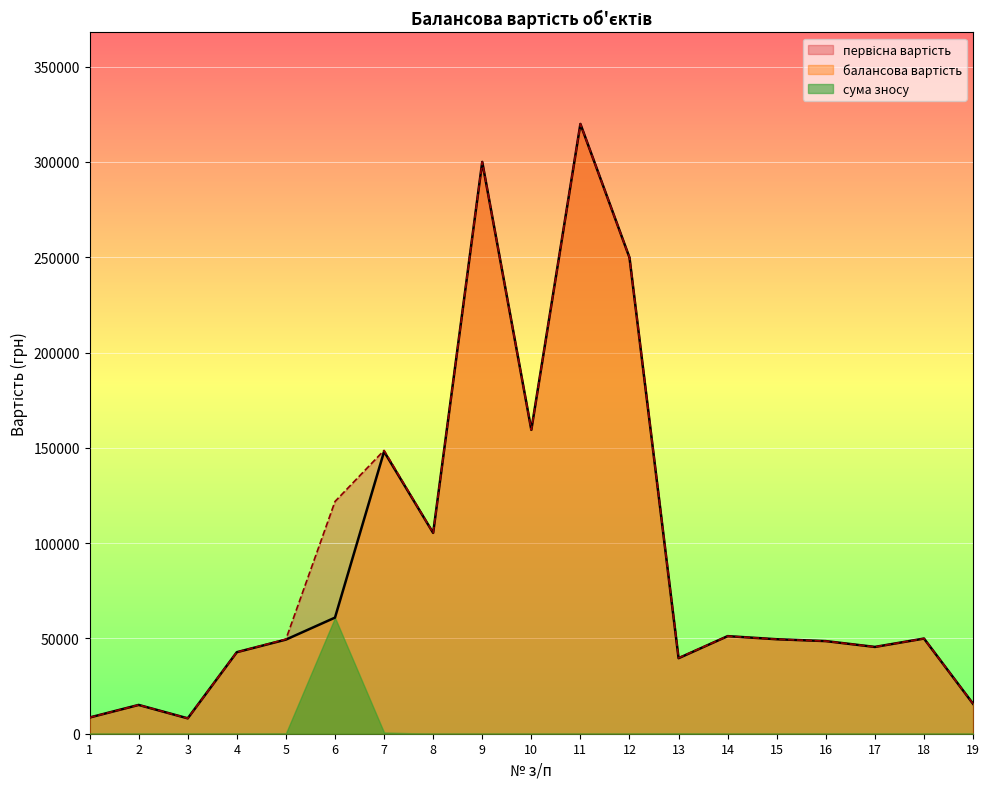

What is the total value across all series at 6?

243664.8